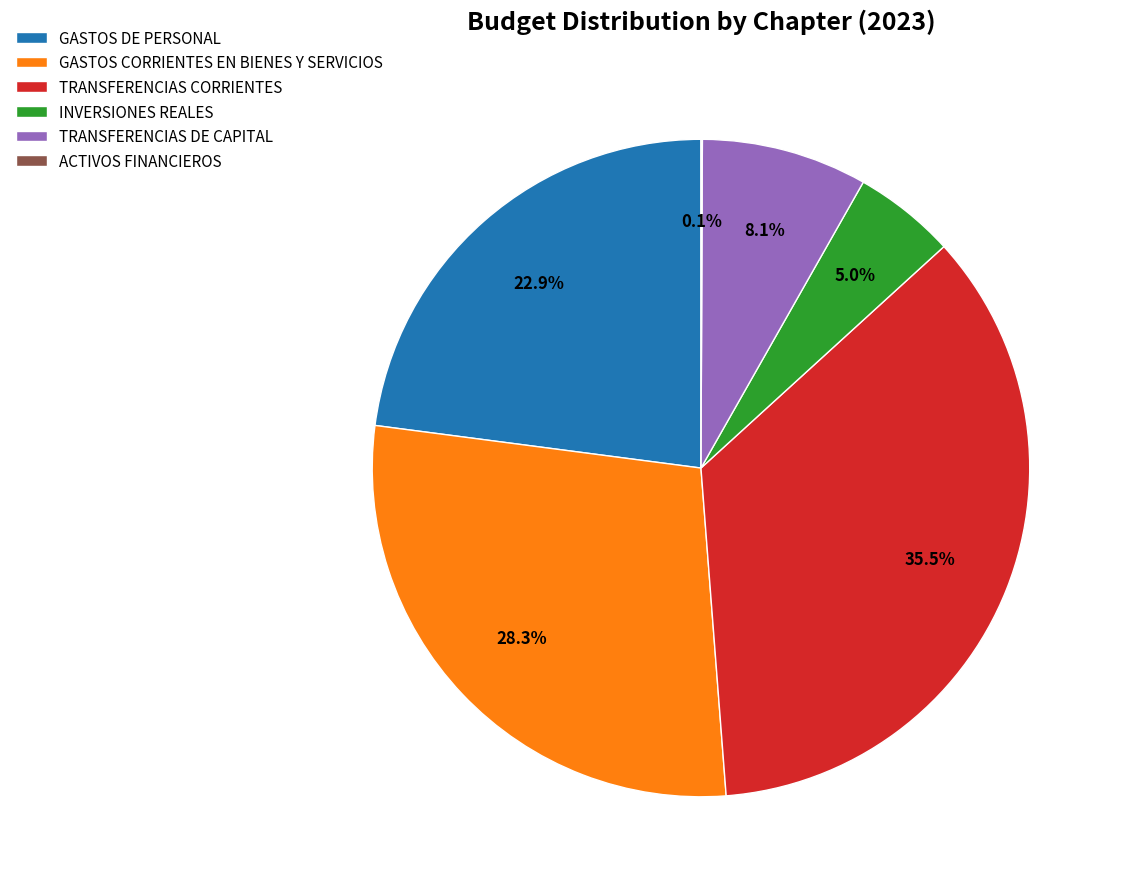

Is there any slice that represents more than half of the pie?

No